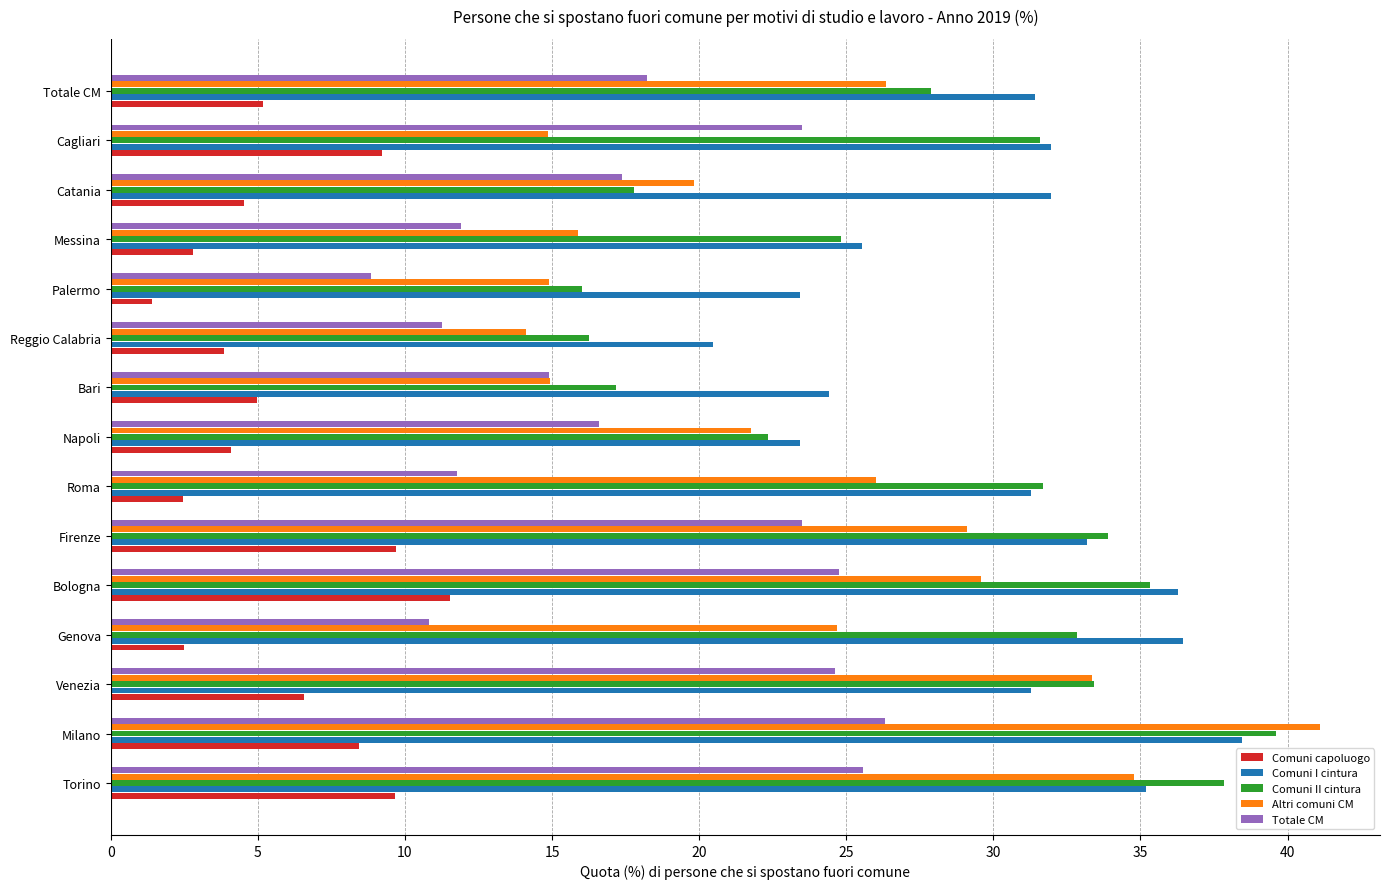

What is the sum of the Comuni I cintura values at Cagliari and Totale CM?

63.4